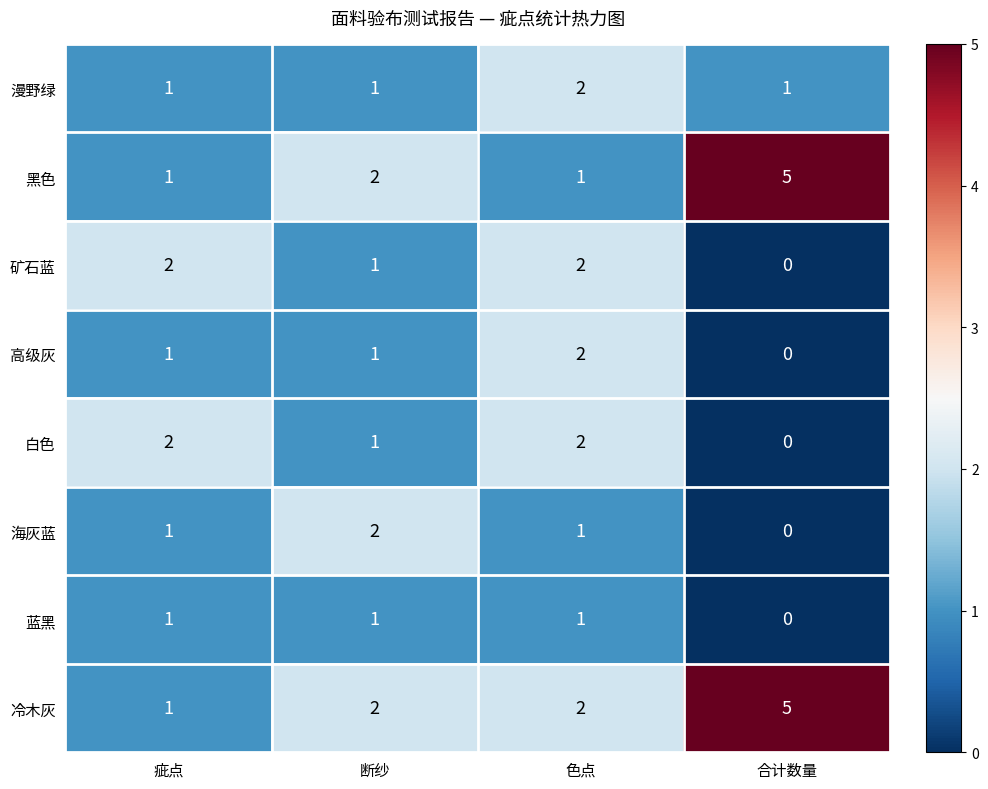

The value of 高级灰 at 合计数量 is 0. True or false?

True